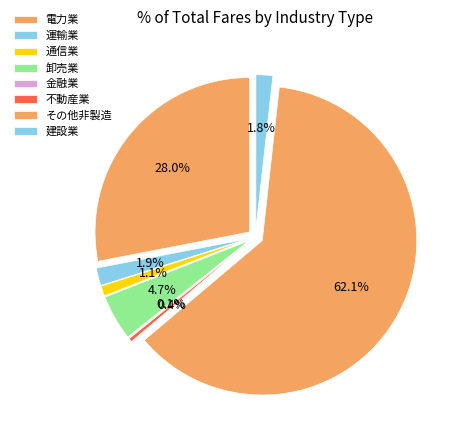

What is the largest slice in the pie chart?

その他非製造業